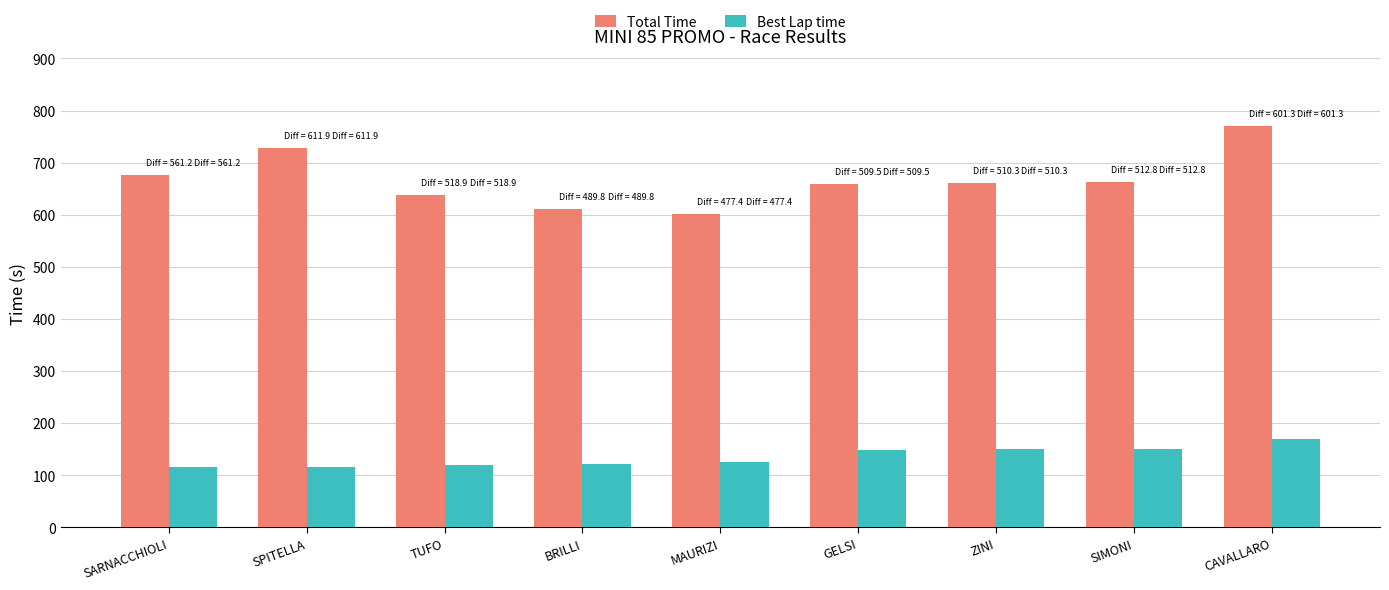

Are the bars horizontal?

No